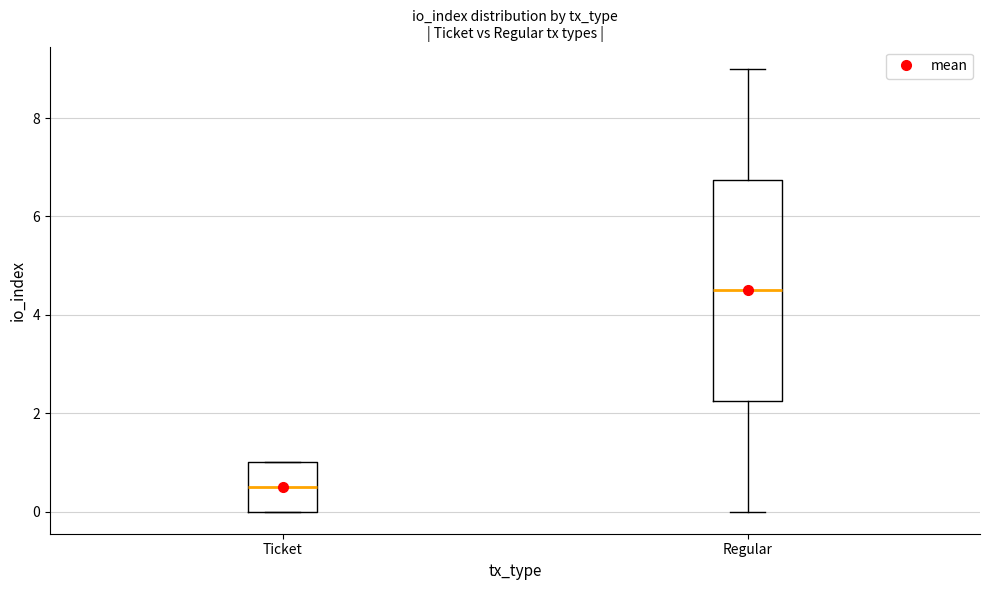

Reading left to right, transcribe this box plot: for each box, give where its median line is, the range the box spans, and where its two whiskers end, as read against the y-axis. The values are not printed on the chart, so give them approximately, as read against the axis.

Ticket: median 0.6, box 0.0 to 1.0, whiskers 0.0 to 1.0
Regular: median 4.6, box 2.2 to 6.8, whiskers 0.0 to 9.0